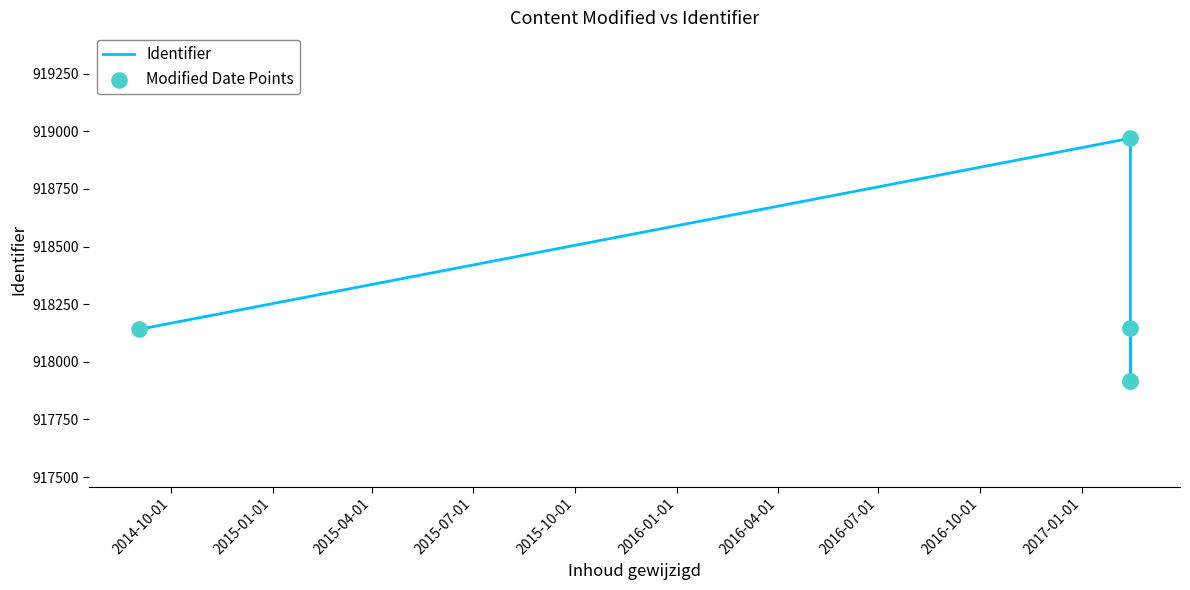

Which series has the largest Y range (max minus min)?

Identifier